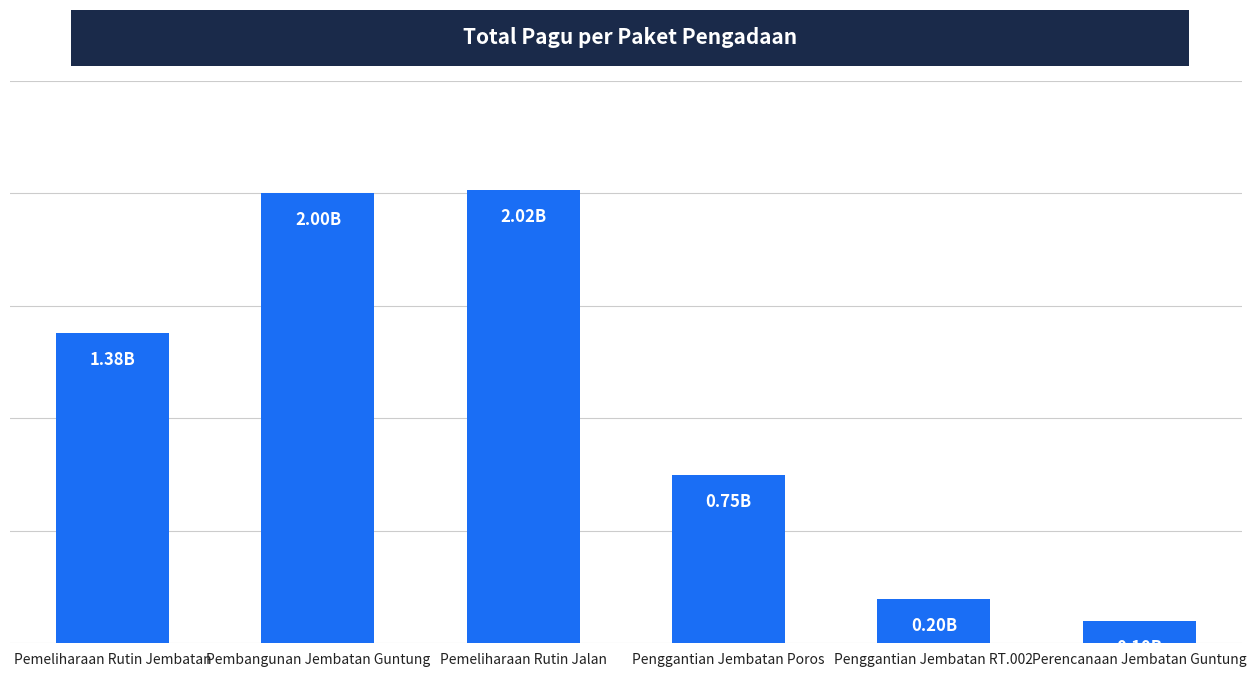

What is the average value?

1.1